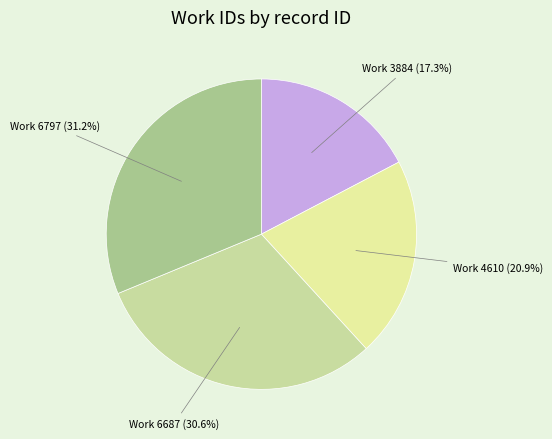

Between Work 4610 and Work 6687, which is larger?

Work 6687